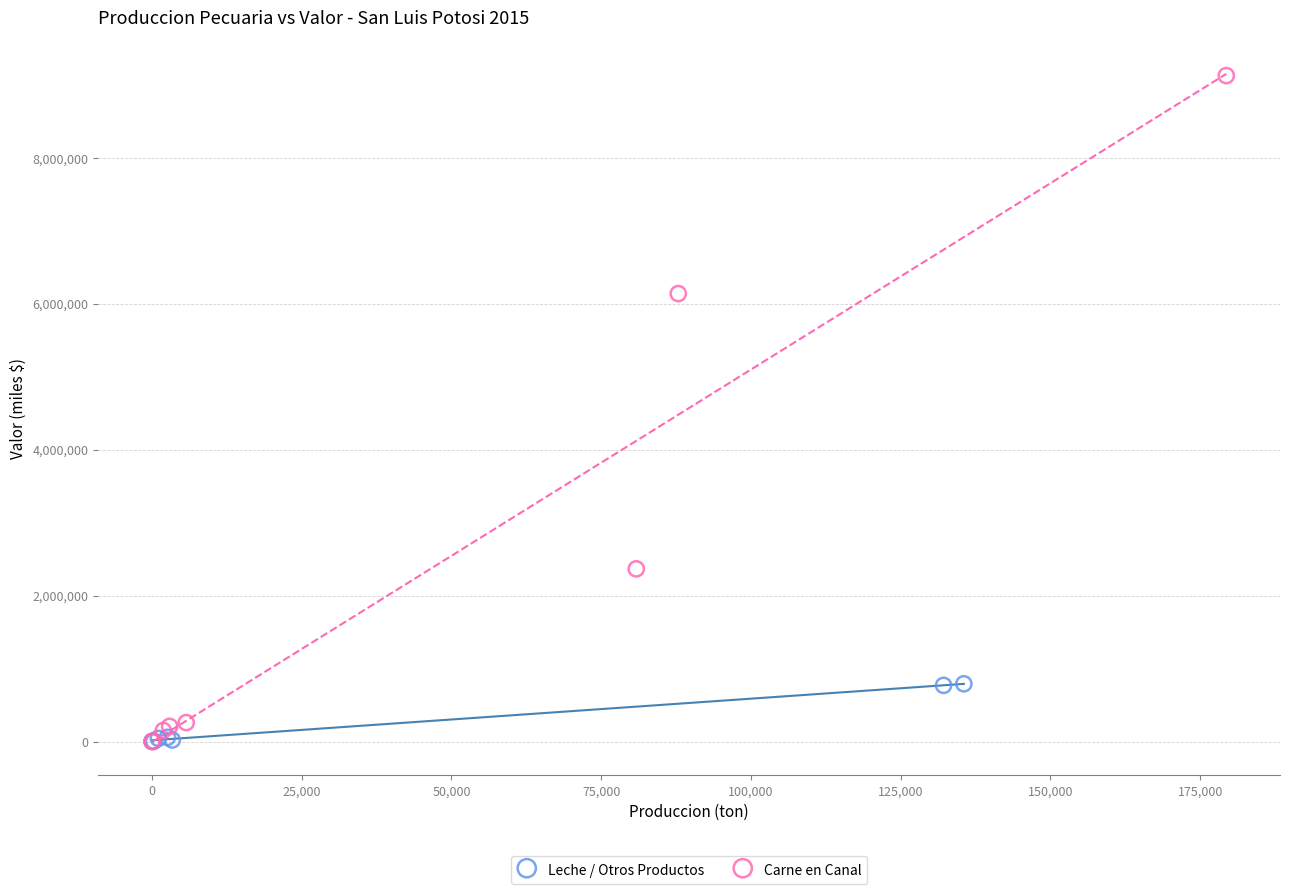

Which series reaches the maximum Y coordinate?

Carne en Canal